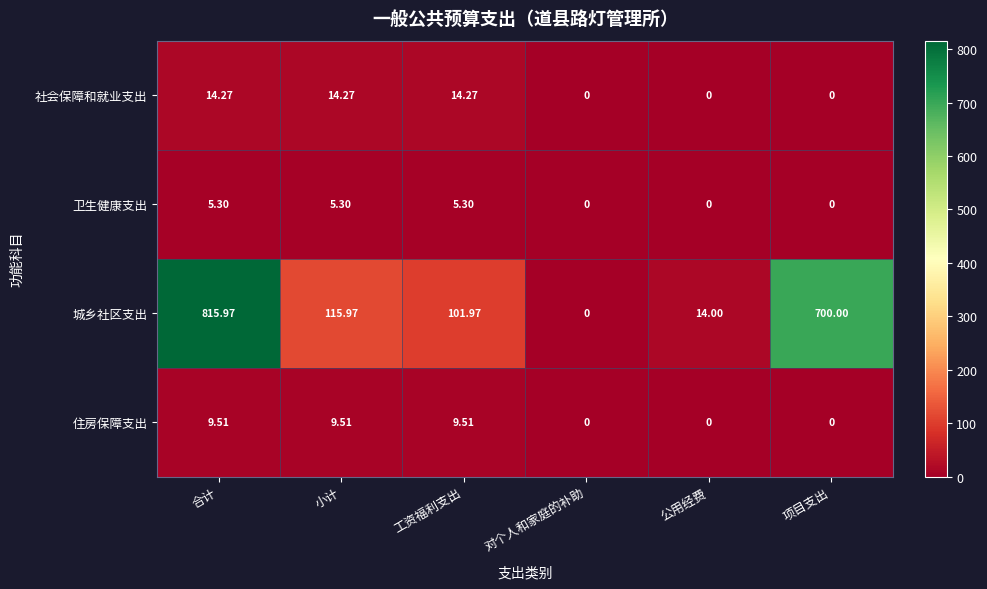

Which category has the lowest value in the 城乡社区支出 series?

对个人和家庭的补助